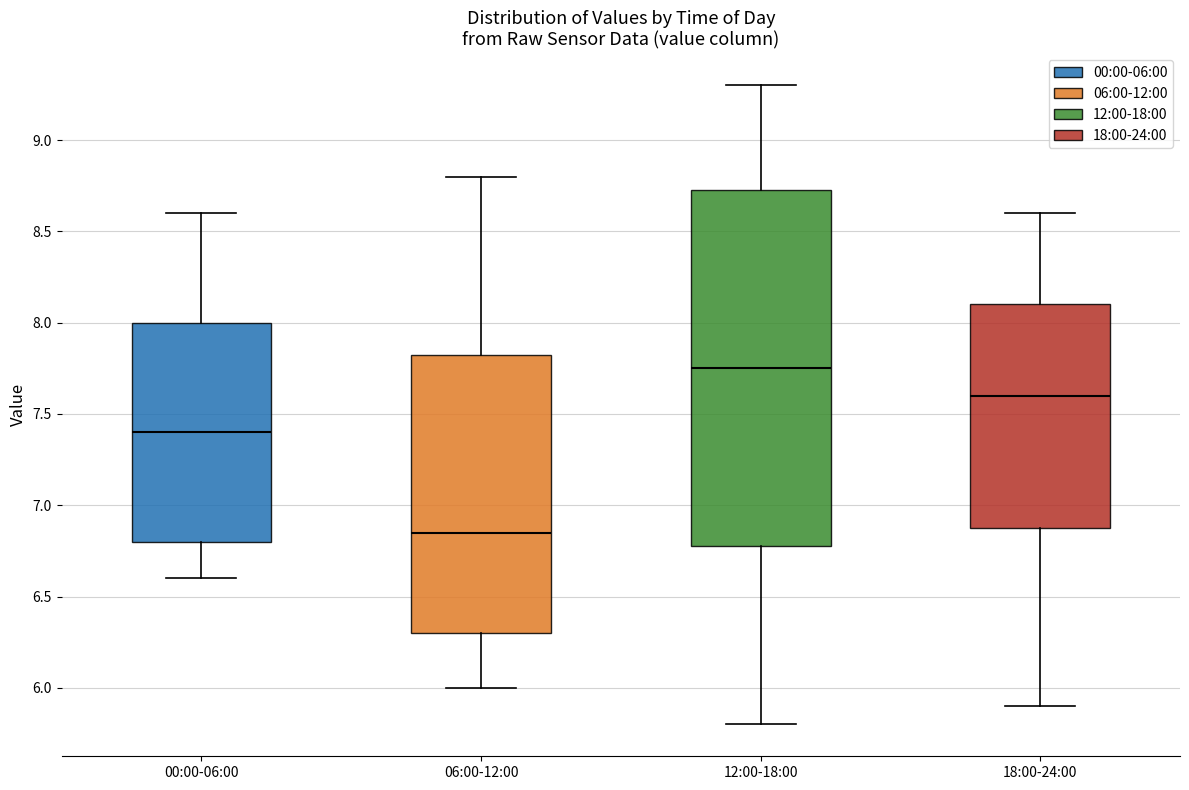

Reading left to right, read every box against the y-axis: the position of its median line, the range the box covers, and the ends of its whiskers. The values are not printed on the chart, so give them approximately, as read against the axis.

00:00-06:00: median 7.40, box 6.80 to 8.00, whiskers 6.60 to 8.60
06:00-12:00: median 6.85, box 6.30 to 7.85, whiskers 6.00 to 8.80
12:00-18:00: median 7.75, box 6.80 to 8.75, whiskers 5.80 to 9.30
18:00-24:00: median 7.60, box 6.90 to 8.10, whiskers 5.90 to 8.60